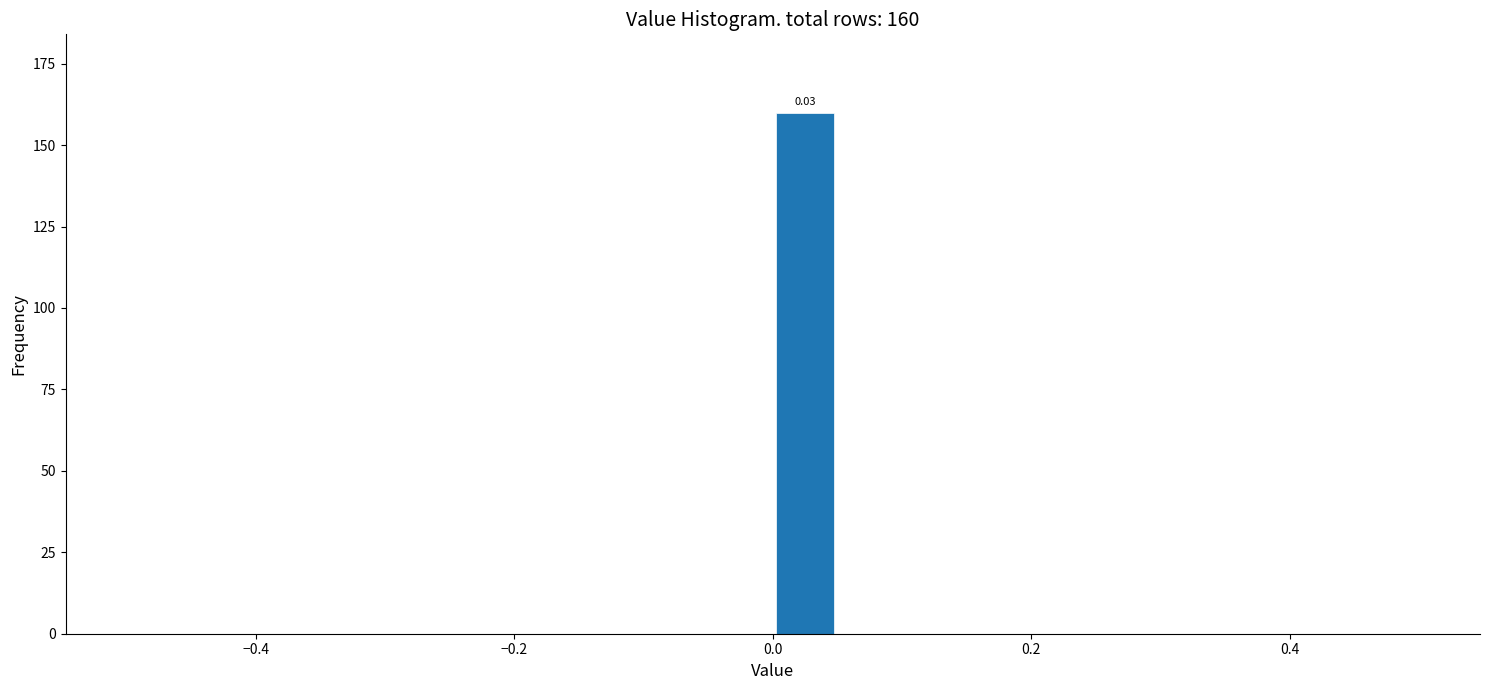

Around what value on the x-axis is the tallest bar? Give the approximate position of its centre, as read against the axis.

0.02